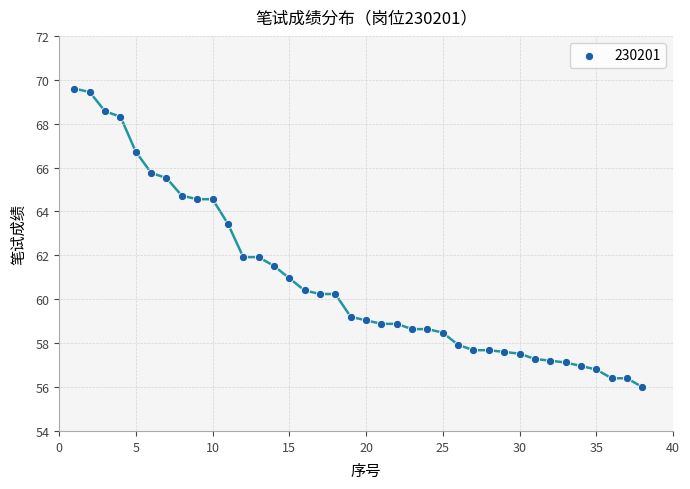

What is the range of Y values (max minus min)?

13.6